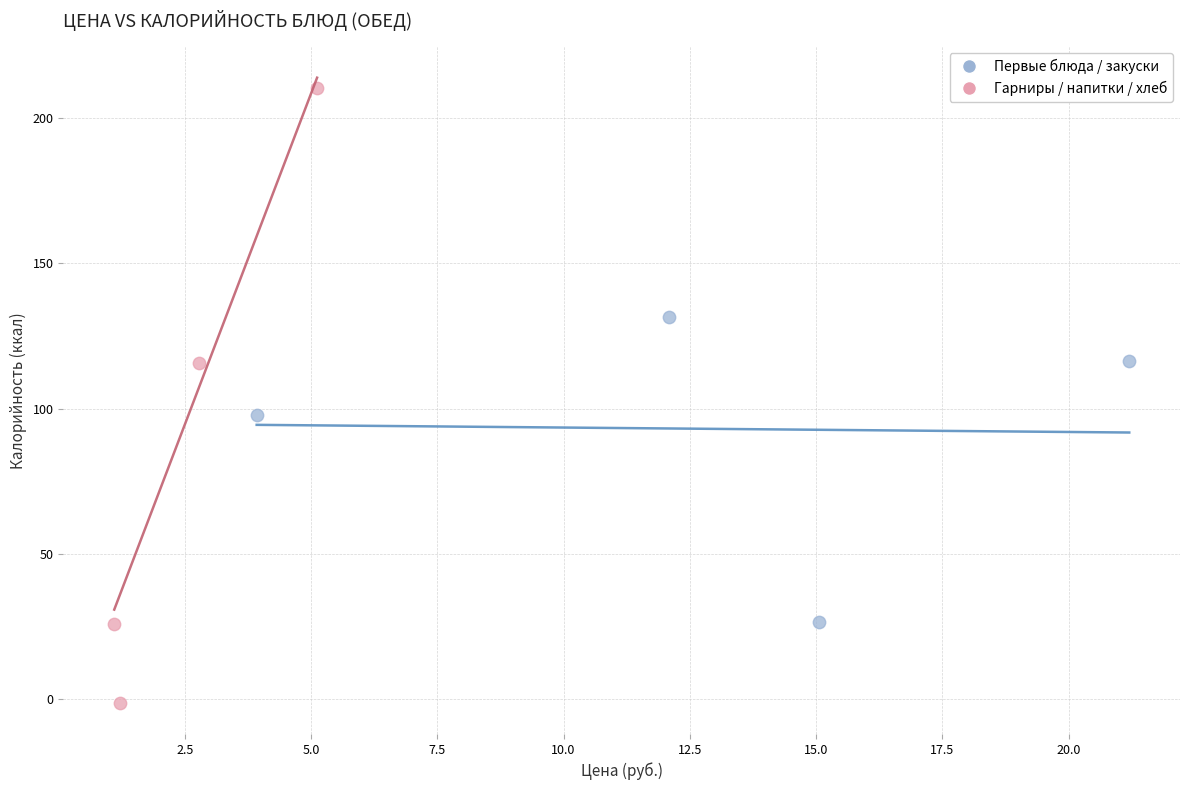

Which series contains the highest Y value?

Гарниры / напитки / хлеб